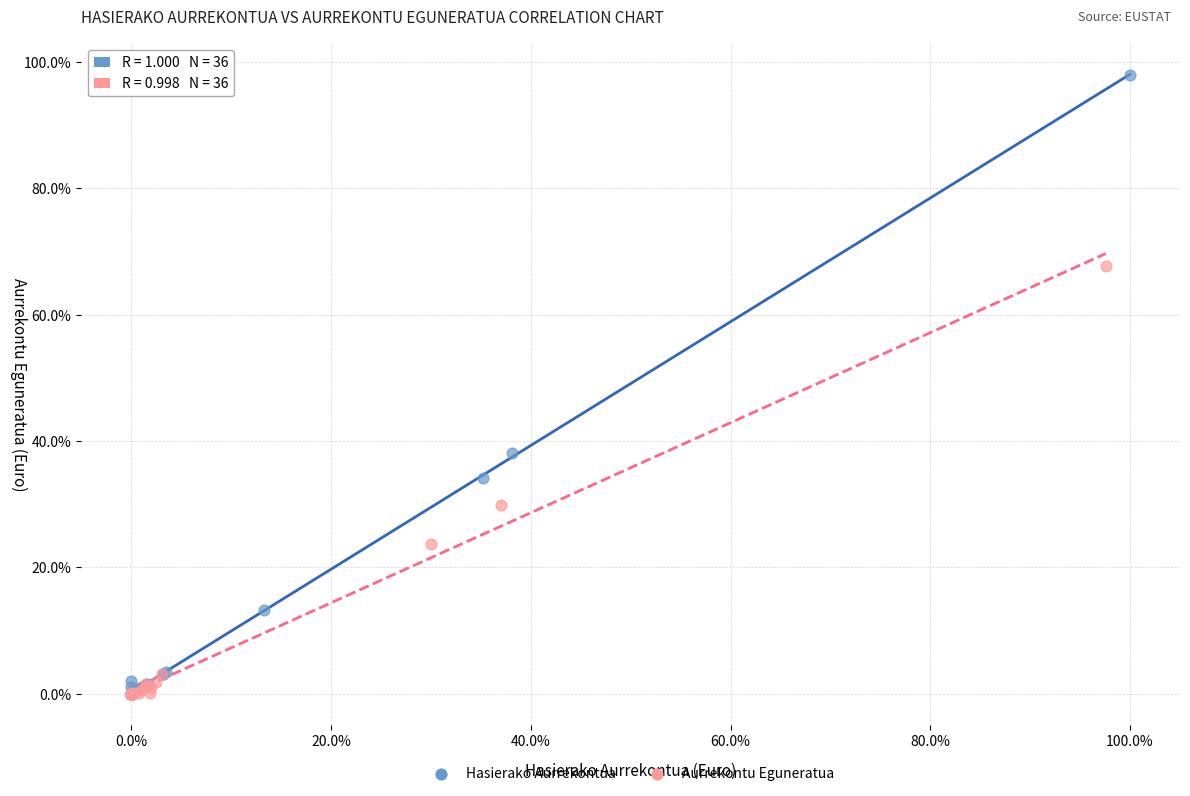

What are all the series names shown in the legend?

Hasierako Aurrekontua, Aurrekontu Eguneratua